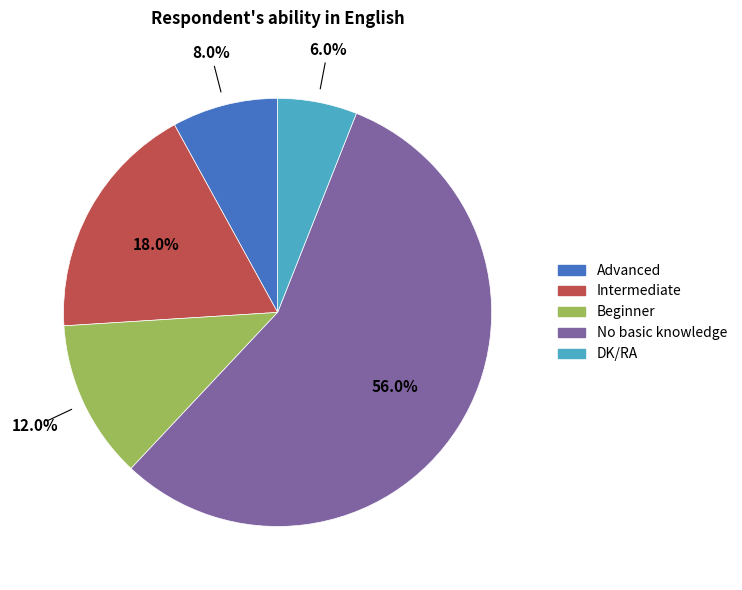

Which slice is the largest?

No basic knowledge